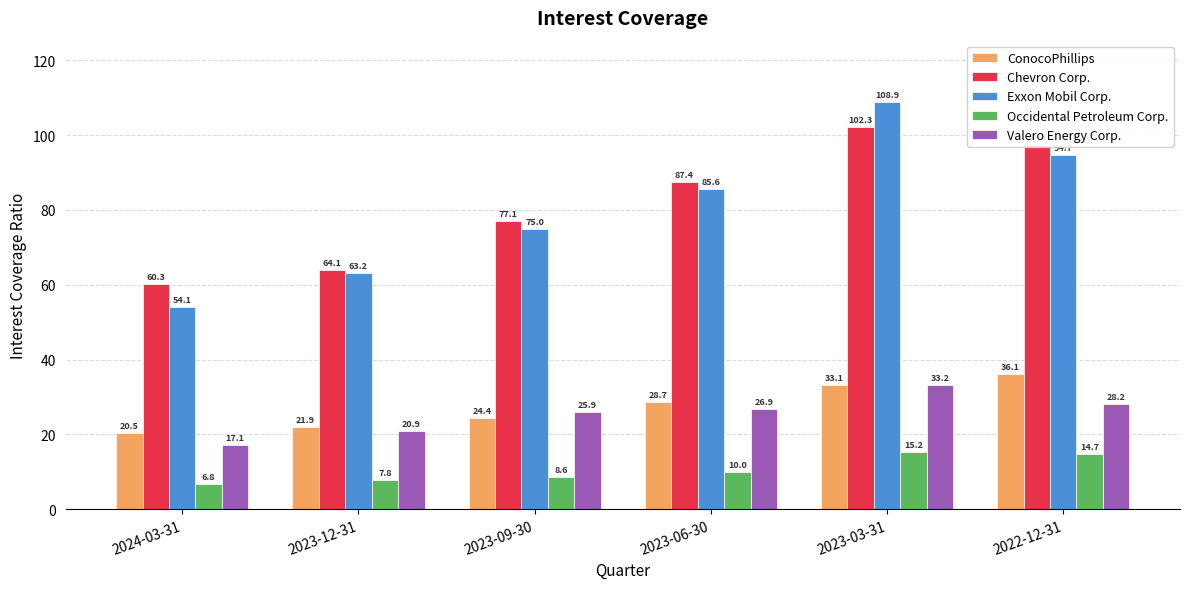

Which series has the largest range (max minus min)?

Exxon Mobil Corp.